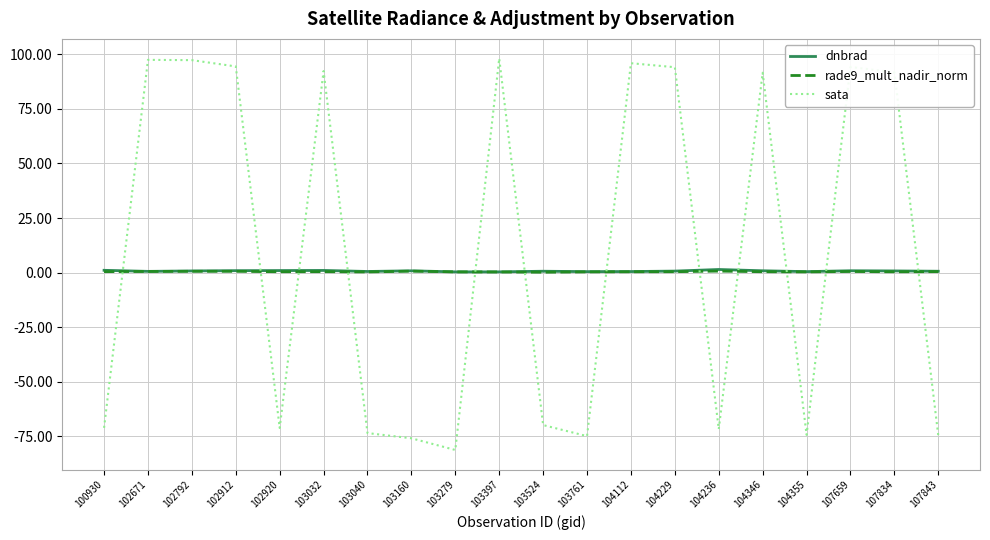

What is the average value of the rade9_mult_nadir_norm series?

0.5